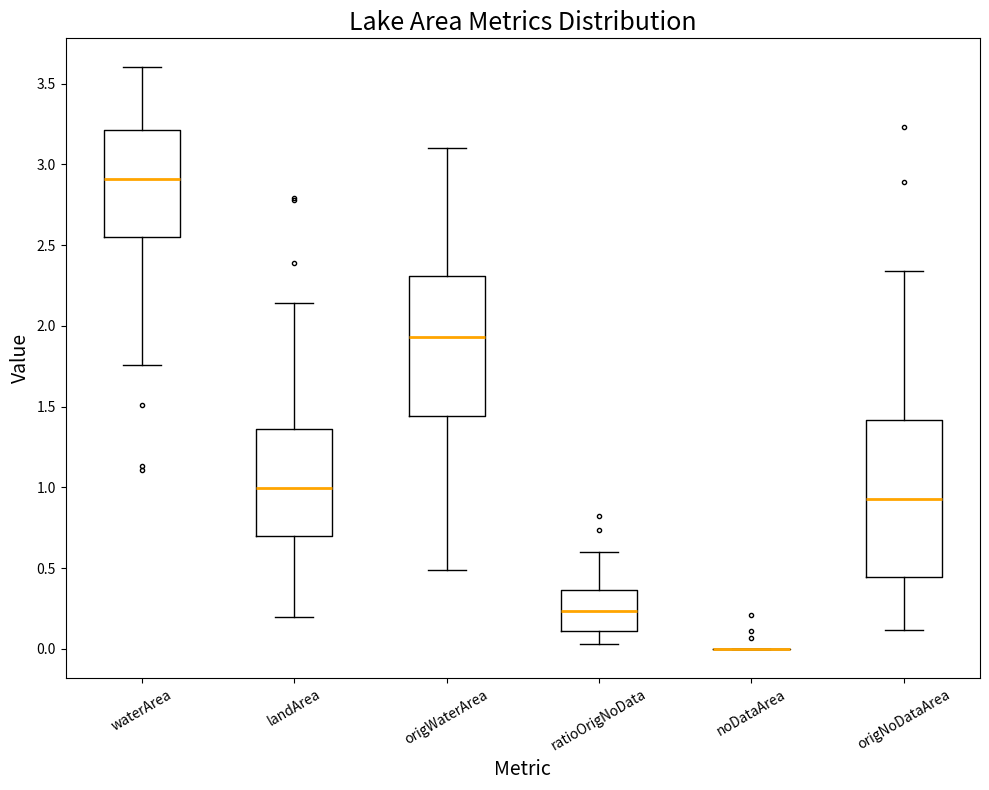

Where does the median line of the box for landArea sit on the y-axis? The values are not printed on the chart, so give them approximately, as read against the axis.

1.00